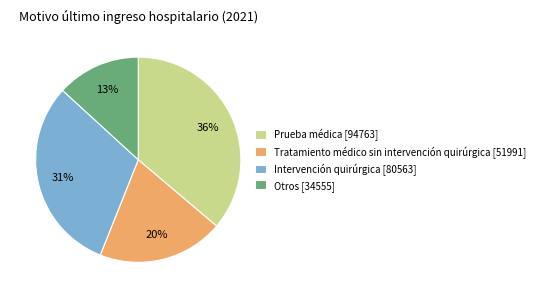

How many segments does this pie chart have?

4